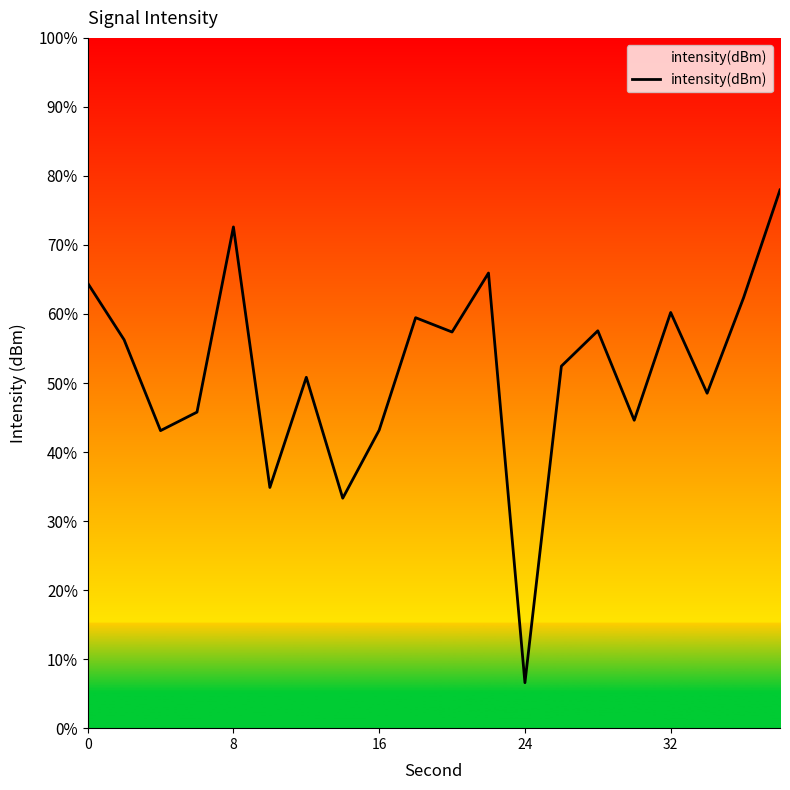

What is the difference between the second highest and second lowest values?

13.8